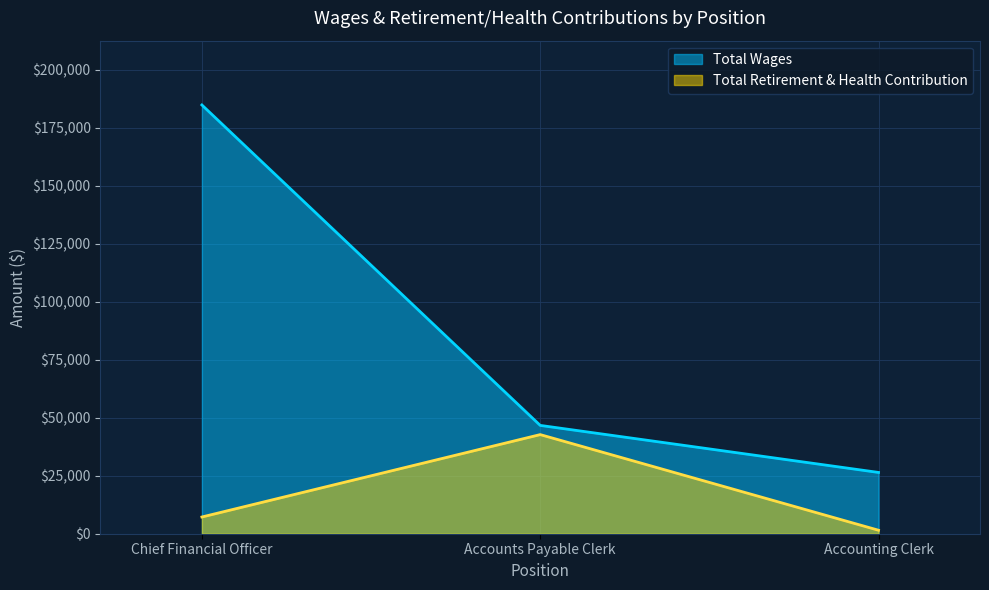

Reading left to right, transcribe all the data shown in this chart.

Total Wages: 184883	46714	26429
Total Retirement & Health Contribution: 7214	42744	1509